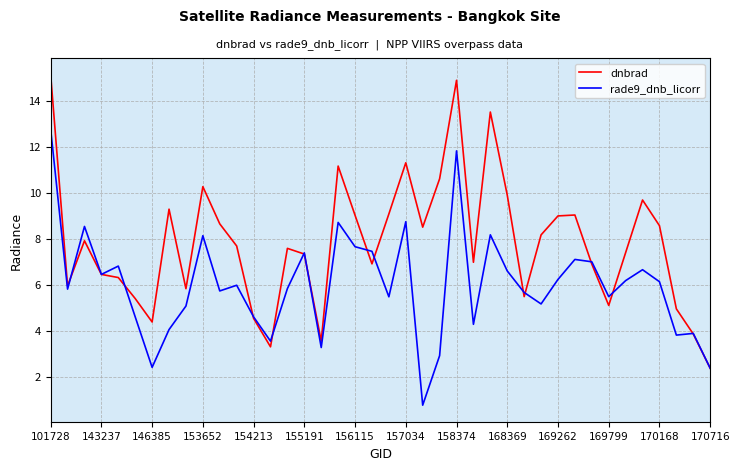

What is the maximum value for dnbrad?

15.1